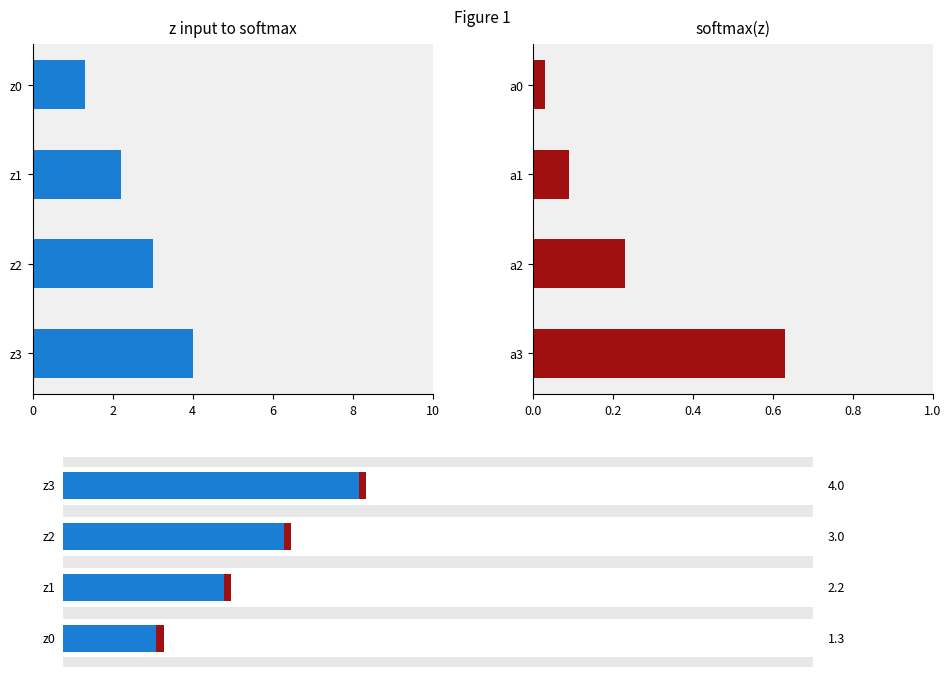

How many bars are there in each group?

2